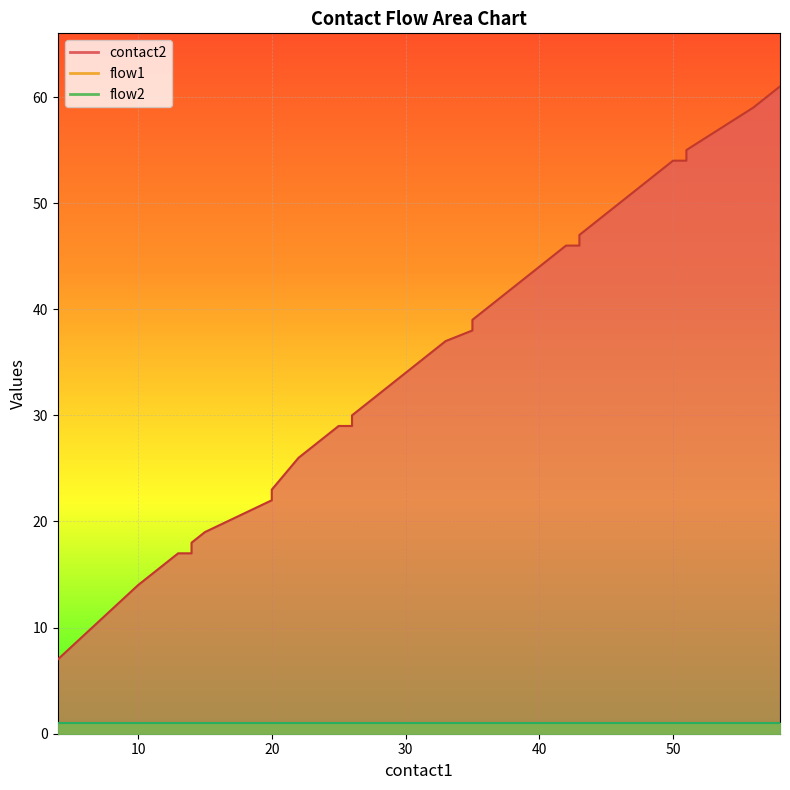

What is the minimum value shown in the chart?

1